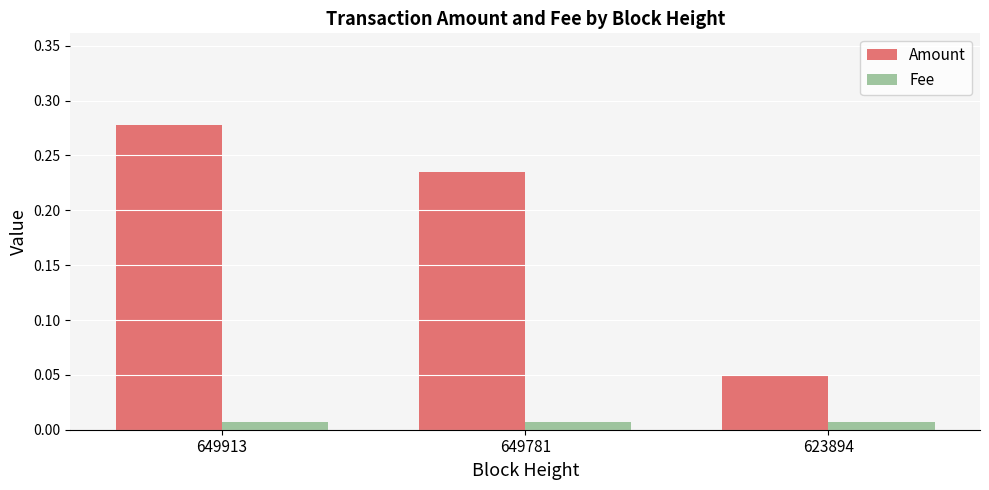

Which series has the widest spread of values?

Amount